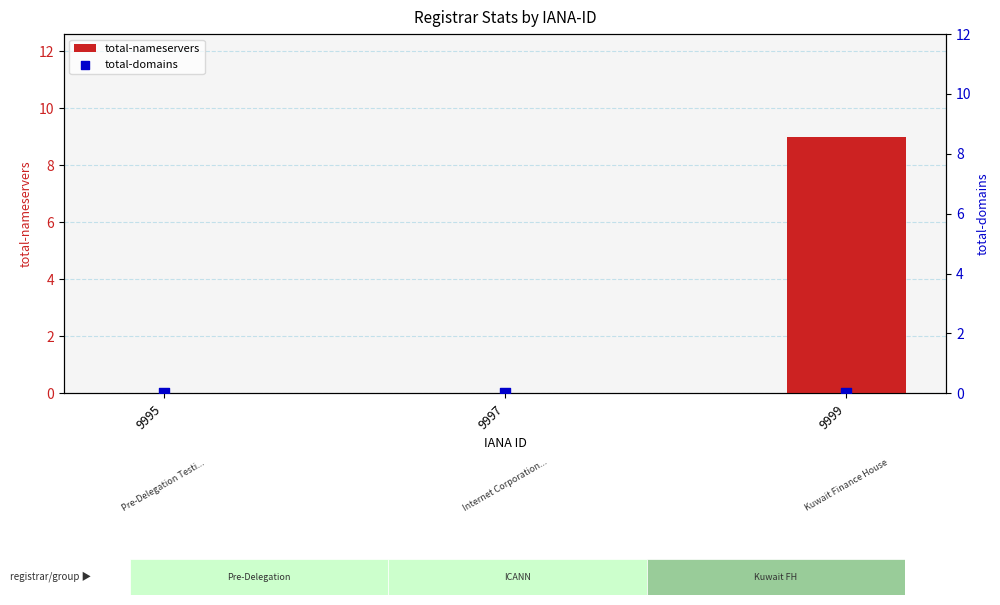

Which series reaches the maximum Y coordinate?

total-nameservers